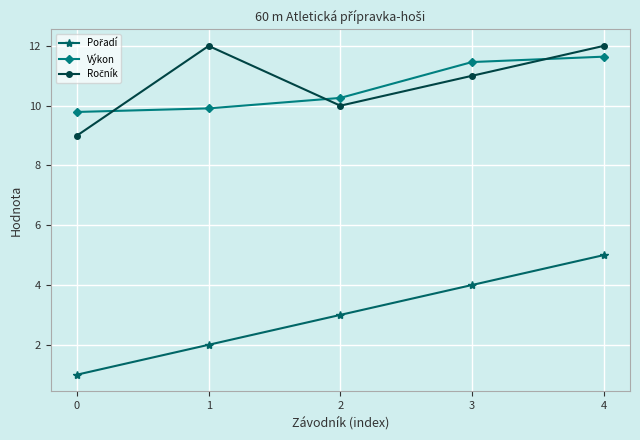

What is the smallest value displayed?

1.0